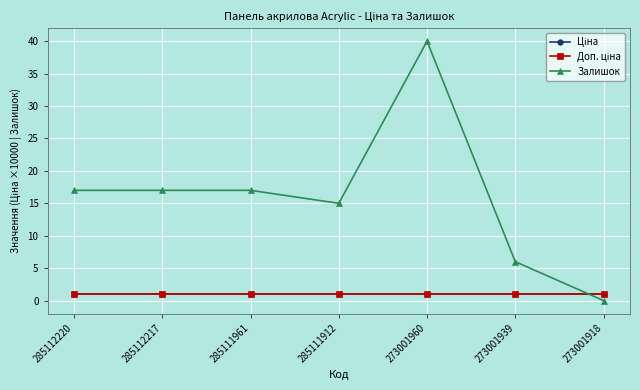

At which label does Ціна reach its minimum?

285112220